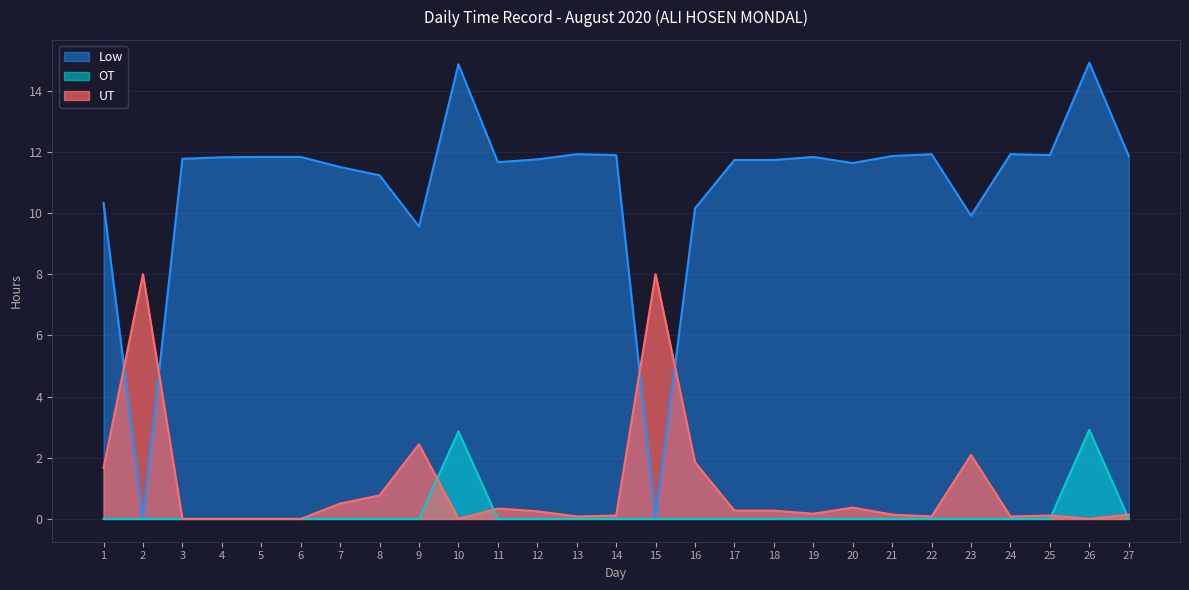

Reading right to left, transcribe all the data shown in this chart.

Low: 11.9	14.9	11.9	11.9	9.9	11.9	11.9	11.6	11.8	11.7	11.7	10.2	0.0	11.9	11.9	11.8	11.7	14.9	9.6	11.2	11.5	11.8	11.8	11.8	11.8	0.0	10.3
OT: 0.0	2.9	0.0	0.0	0.0	0.0	0.0	0.0	0.0	0.0	0.0	0.0	0.0	0.0	0.0	0.0	0.0	2.9	0.0	0.0	0.0	0.0	0.0	0.0	0.0	0.0	0.0
UT: 0.1	0.0	0.1	0.1	2.1	0.1	0.1	0.4	0.2	0.3	0.3	1.9	8.0	0.1	0.1	0.2	0.3	0.0	2.4	0.8	0.5	0.0	0.0	0.0	0.0	8.0	1.7